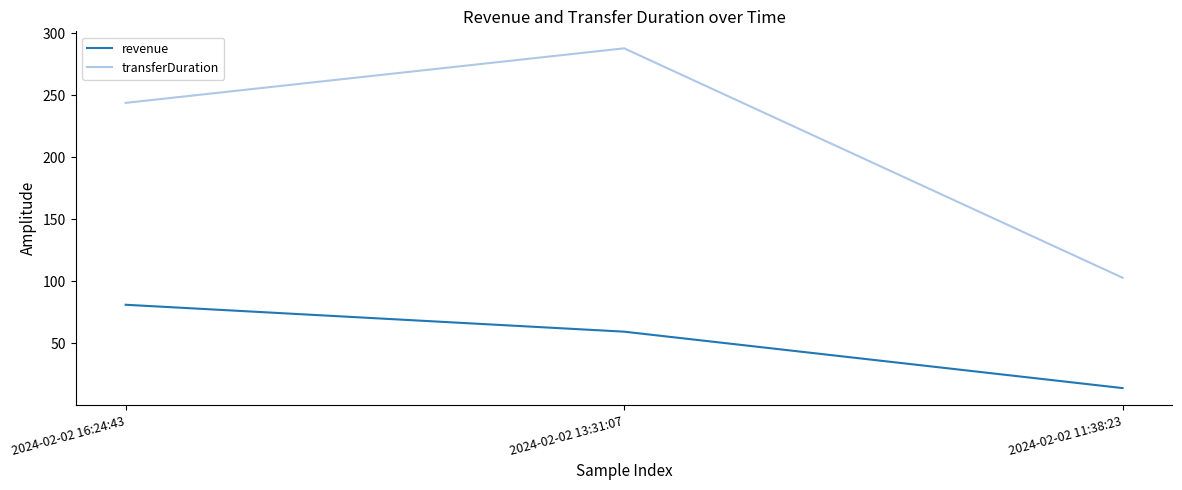

At which label does transferDuration reach its minimum?

2024-02-02 11:38:23